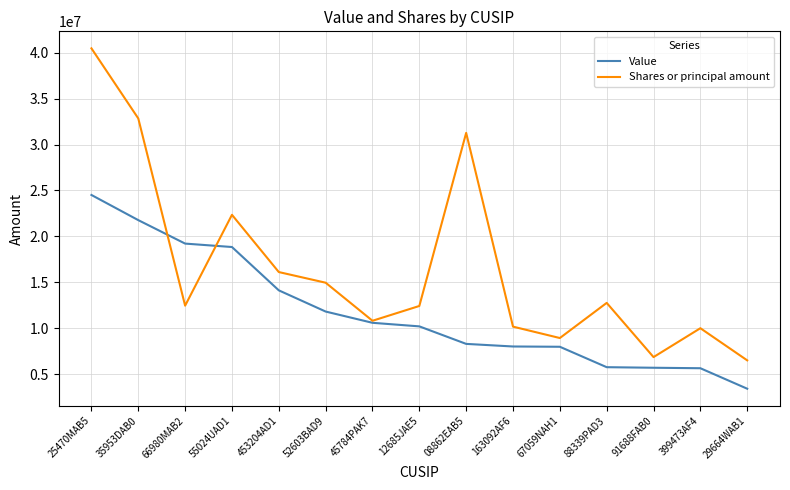

What is the sum of the Shares or principal amount values at 35953DAB0 and 88339PAD3?

45594000